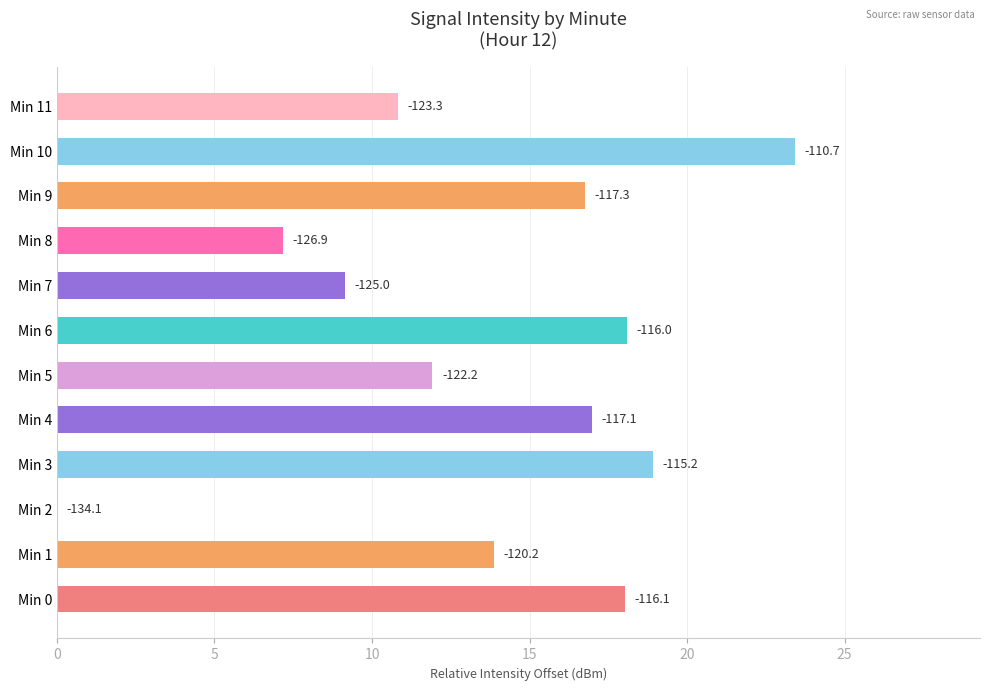

Are the bars horizontal?

Yes